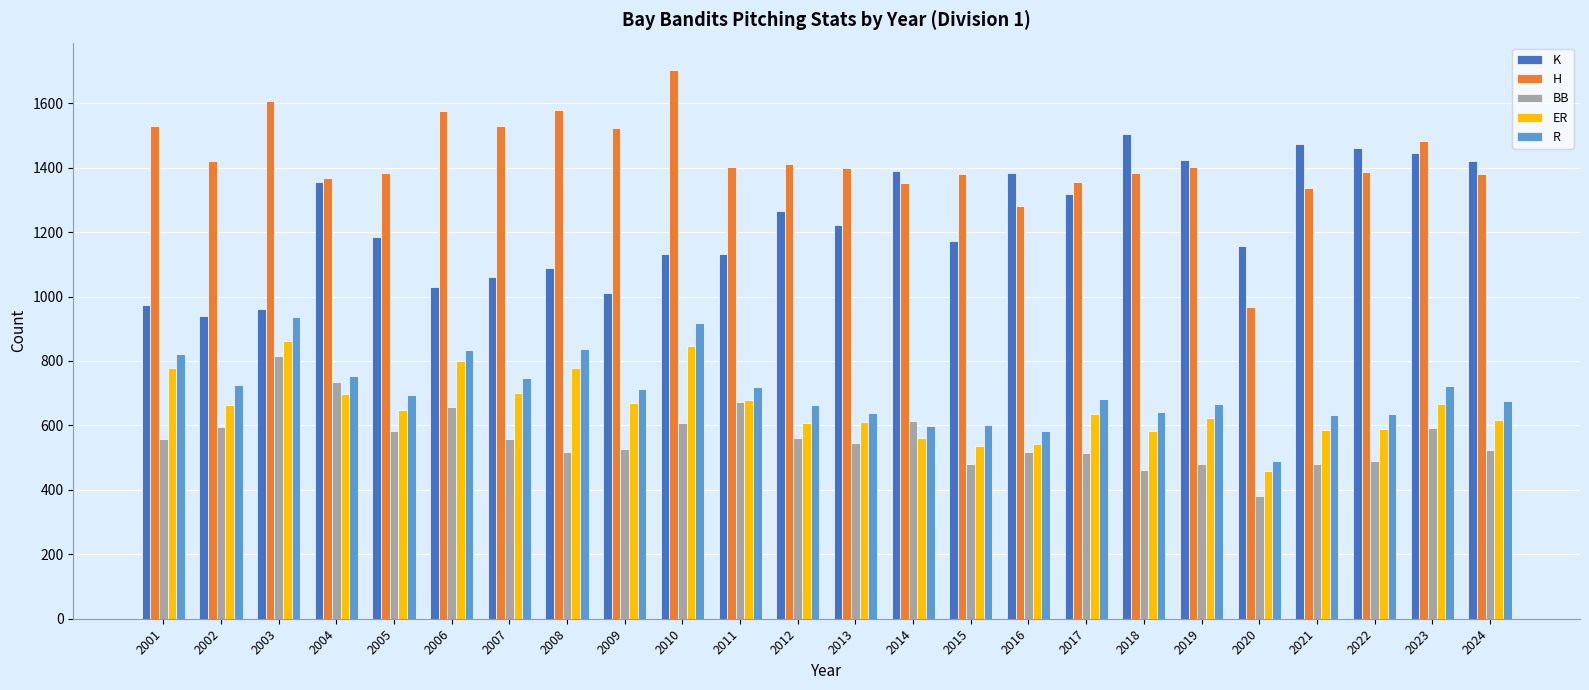

How many data points does each series have?

24